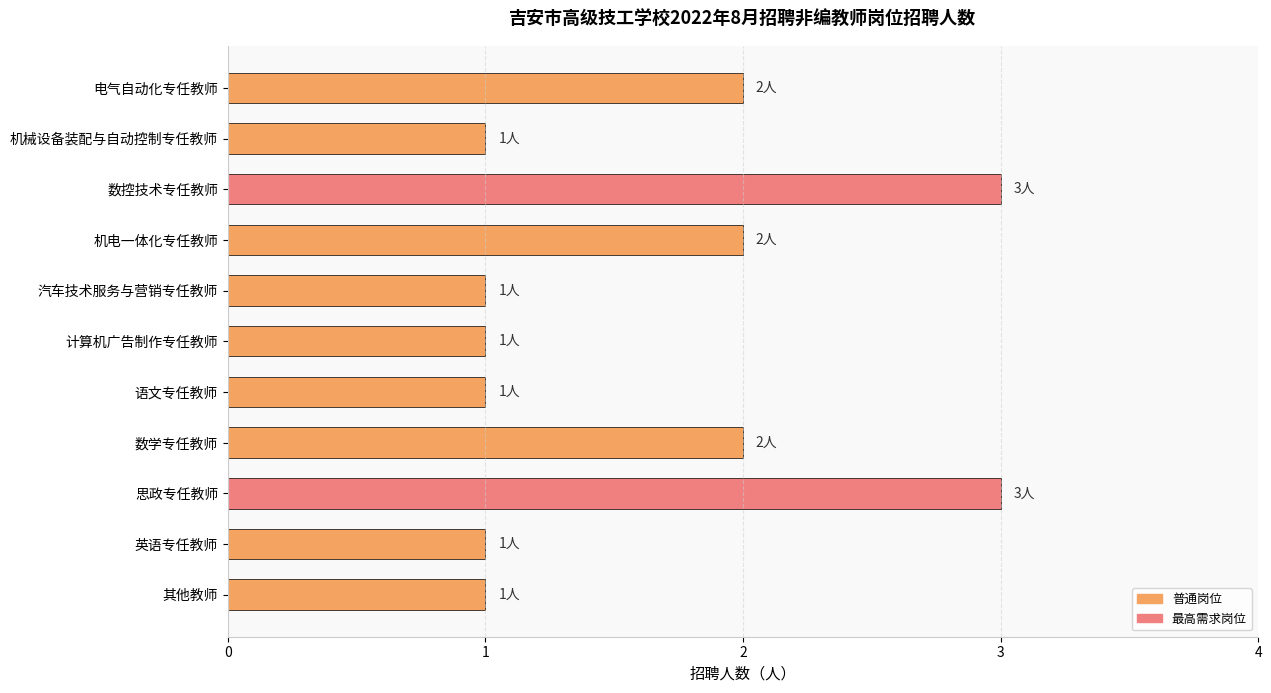

What is the ratio of the value at 数学专任教师 to the value at 语文专任教师?

2.0